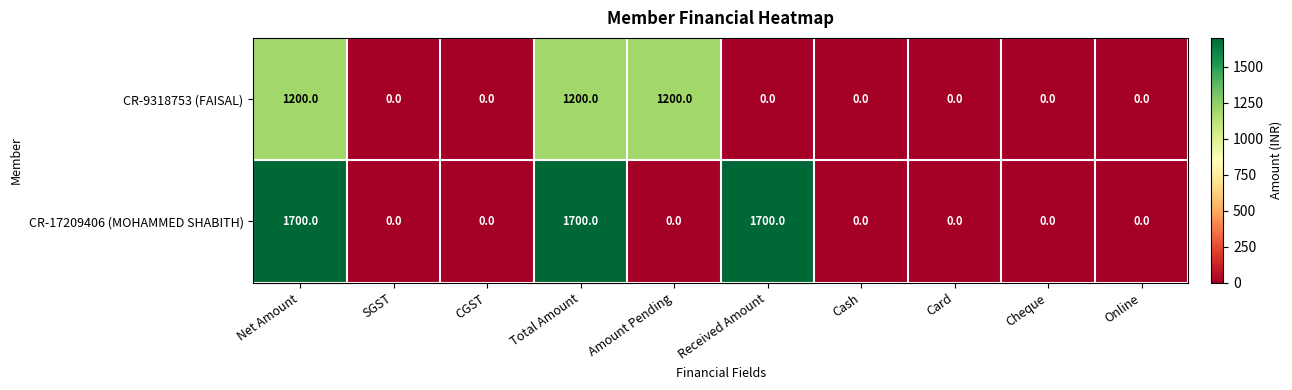

The value of CR-17209406 (MOHAMMED SHABITH) at Cheque is -531. True or false?

False